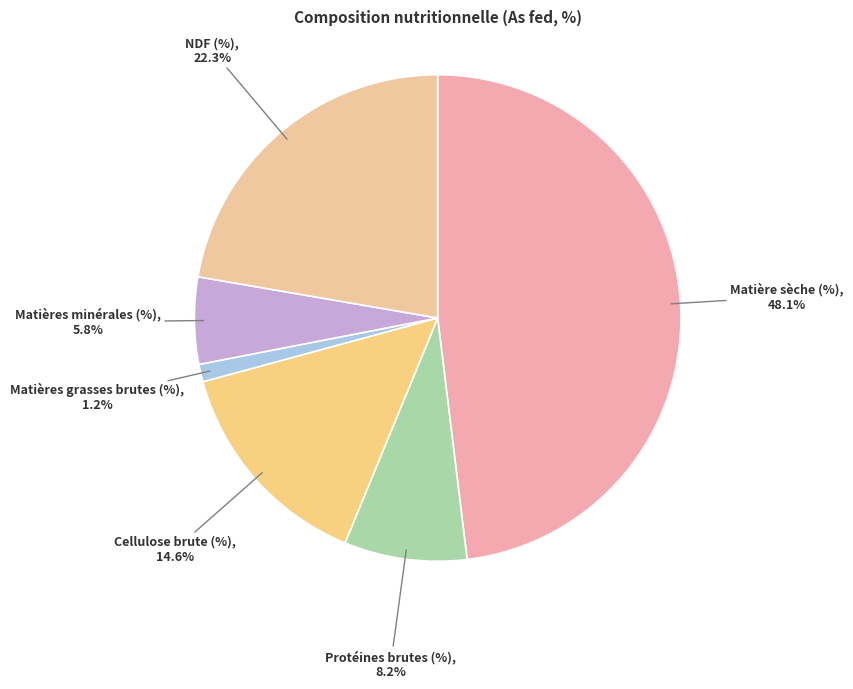

To the nearest percent, what is the average slice percentage?

17%